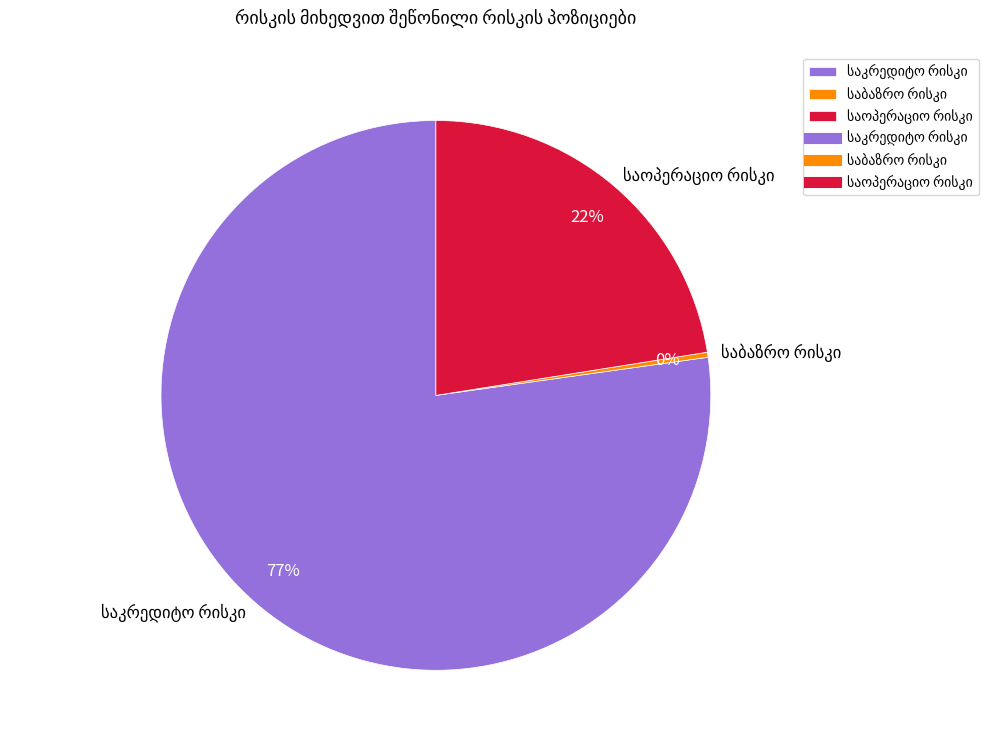

Is there any slice that represents more than half of the pie?

Yes